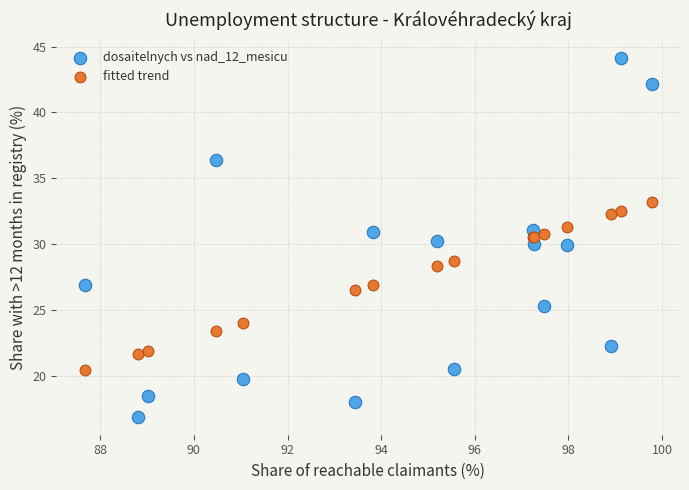

Which series has the largest Y range (max minus min)?

dosaitelnych vs nad_12_mesicu